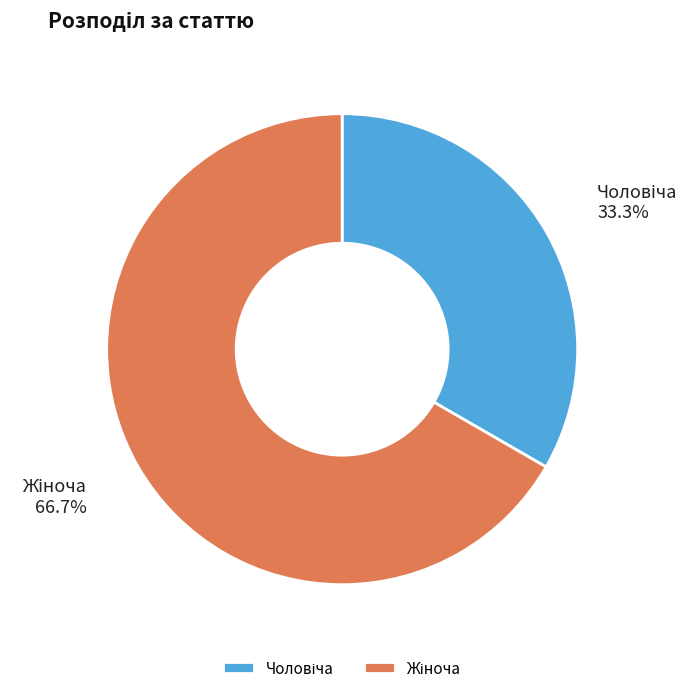

Is there a majority slice in this chart?

Yes